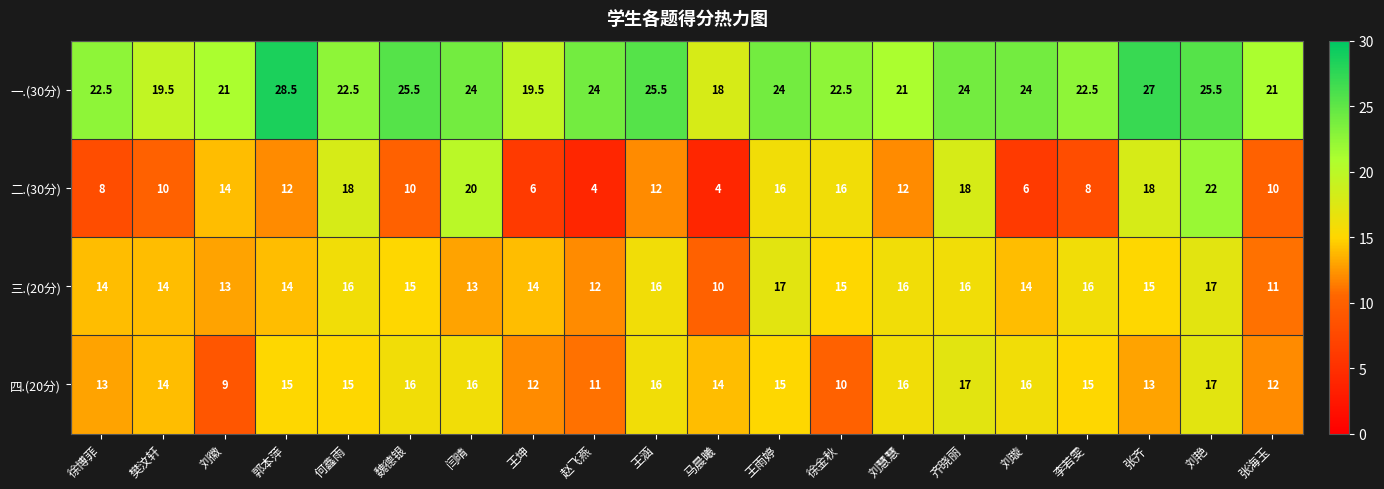

The 一.(30分) series shows 27.0 at 张齐. True or false?

True